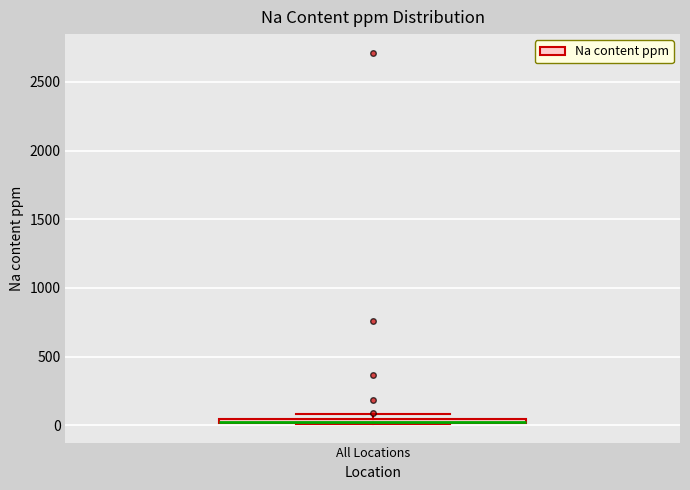

Where is the lower edge of the box for All Locations on the y-axis? The values are not printed on the chart, so give them approximately, as read against the axis.

0